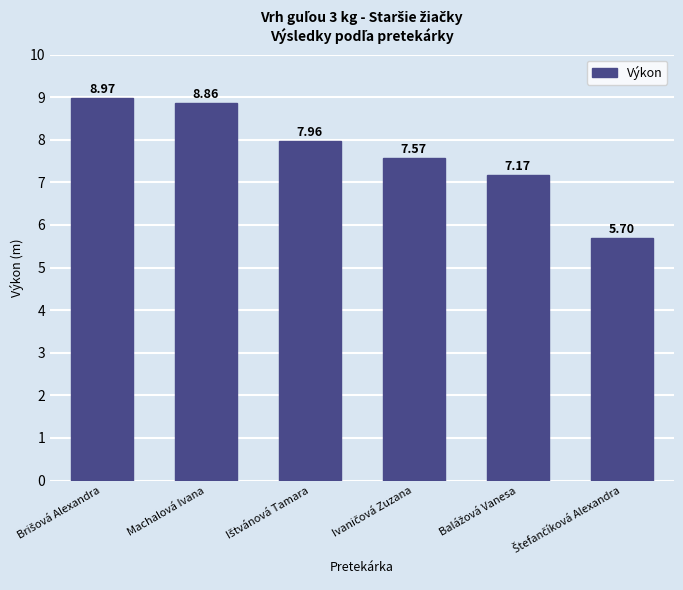

What is the label of the 2nd bar from the left?

Machalová Ivana